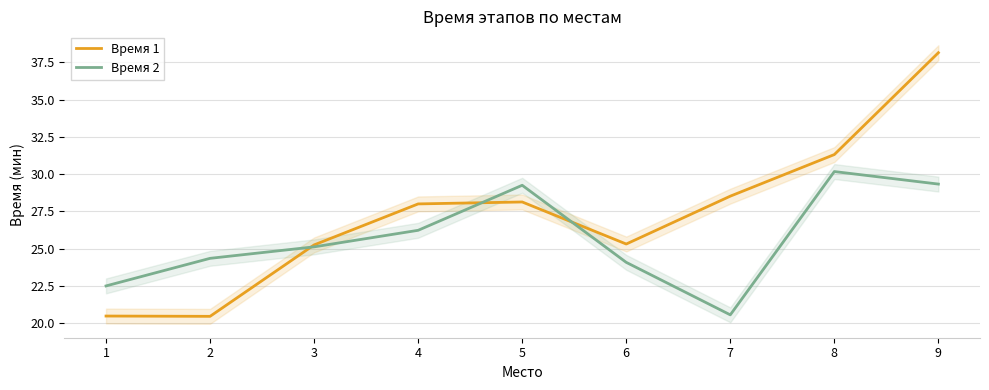

What is the approximate value of Время 1 at 9?

38.1